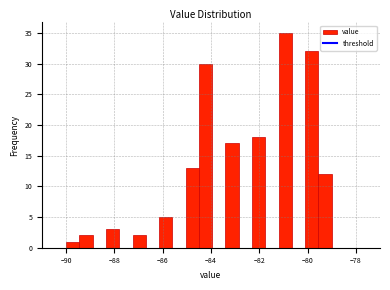

Around what value on the x-axis is the tallest bar? Give the approximate position of its centre, as read against the axis.

-81.0